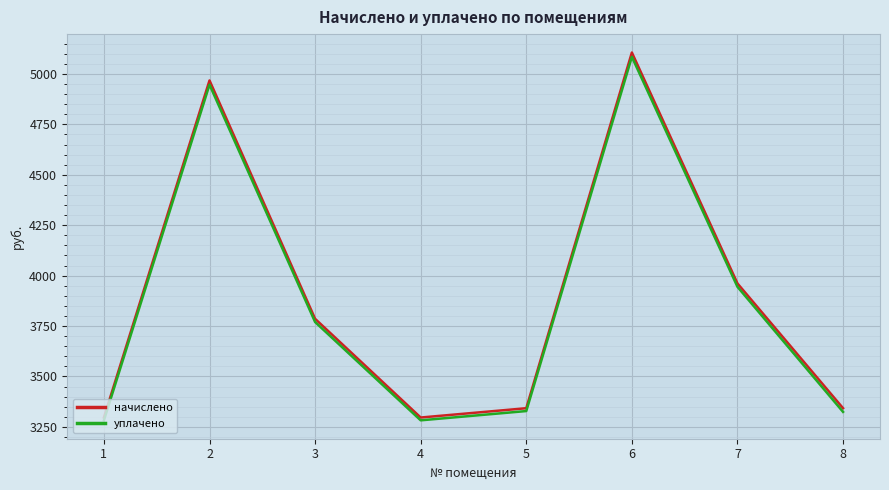

Rank the series by their maximum value, from lowest to highest.

уплачено, начислено